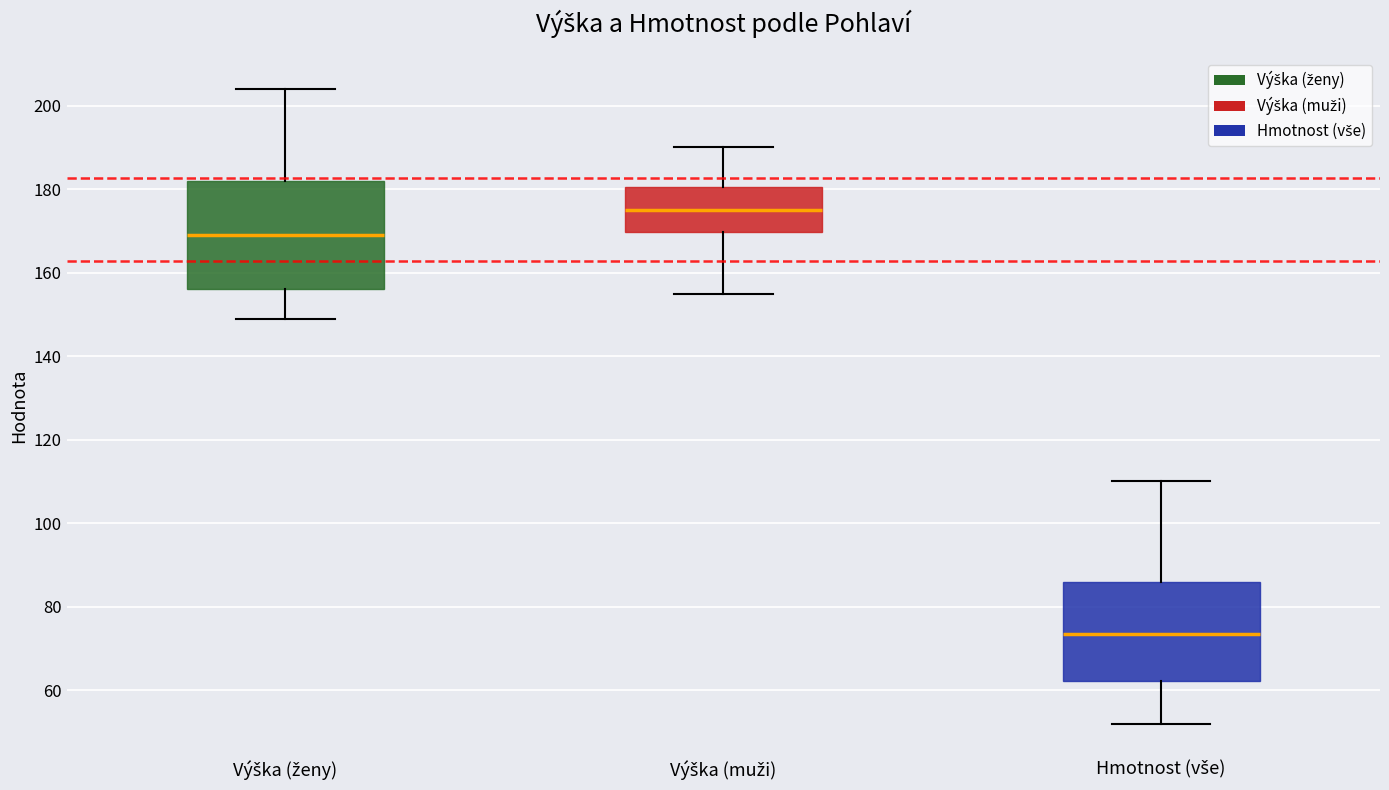

Where is the upper edge of the box for Výška (muži) on the y-axis? The values are not printed on the chart, so give them approximately, as read against the axis.

180